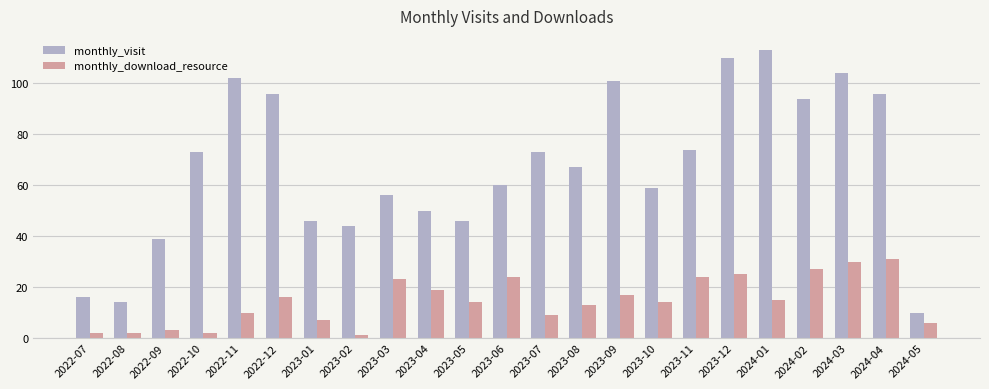

Count the number of categories in the chart.

23